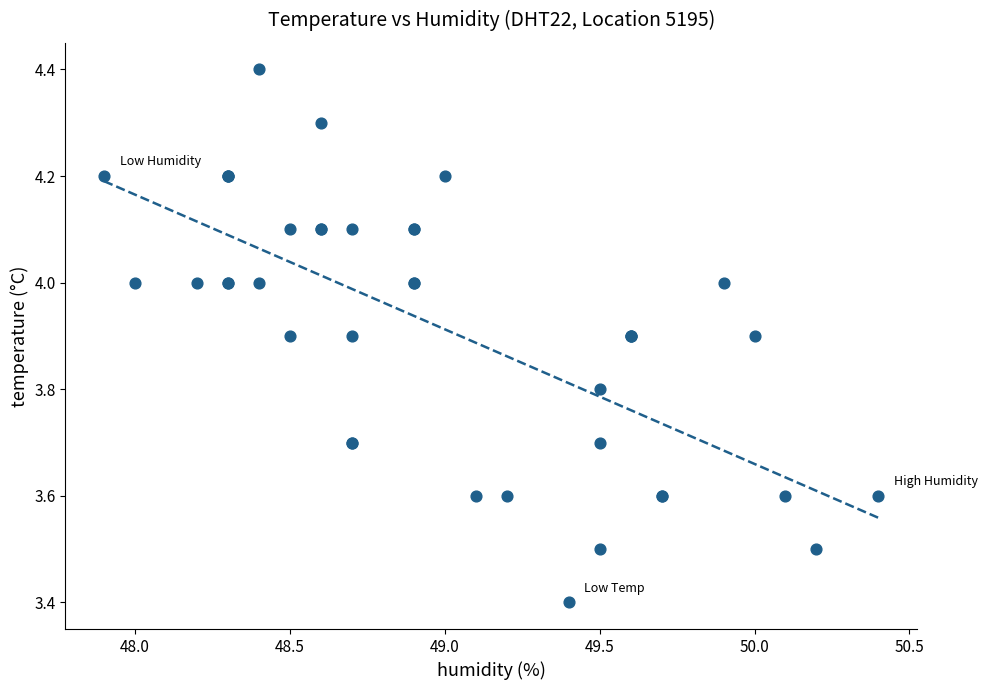

What Y value in the scatter plot is closest to 3?

3.4